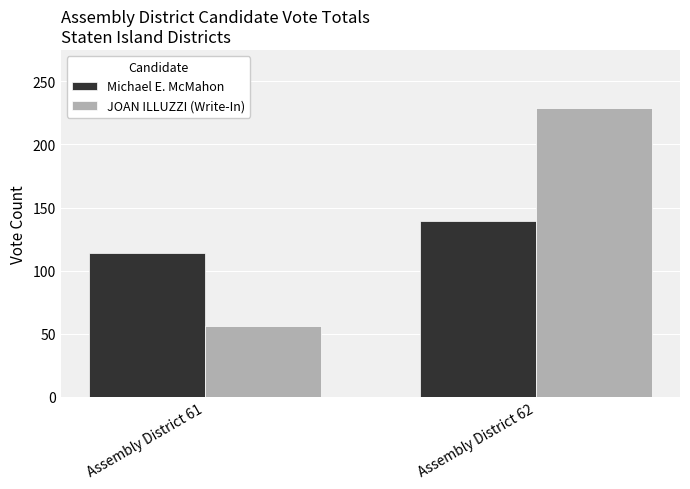

Is the value of JOAN ILLUZZI (Write-In) at Assembly District 62 greater than the value of Michael E. McMahon at Assembly District 62?

Yes